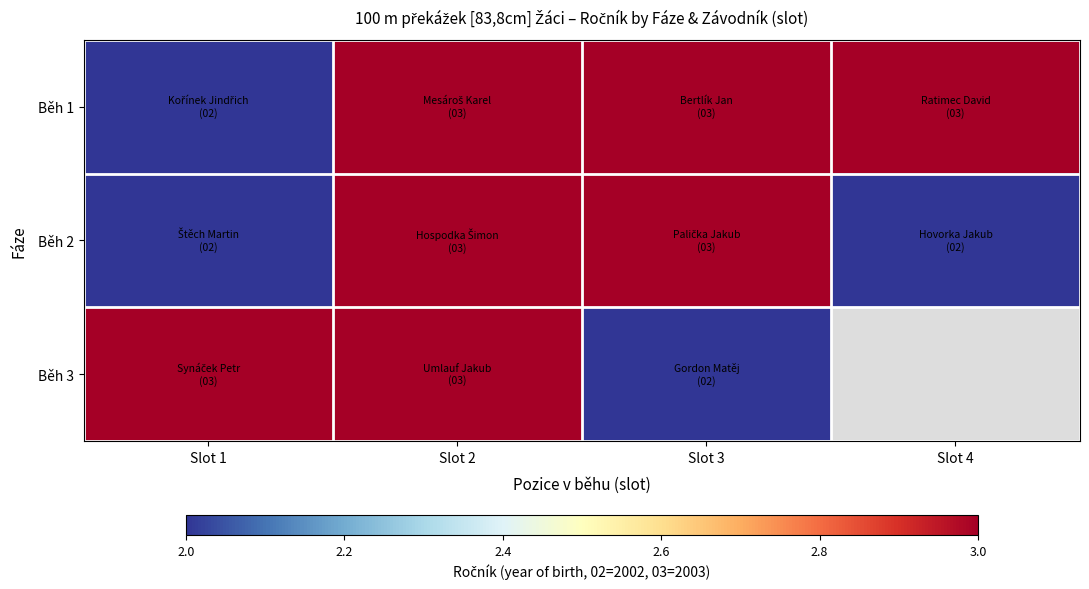

Which label corresponds to the smallest value in the chart?

Slot 1